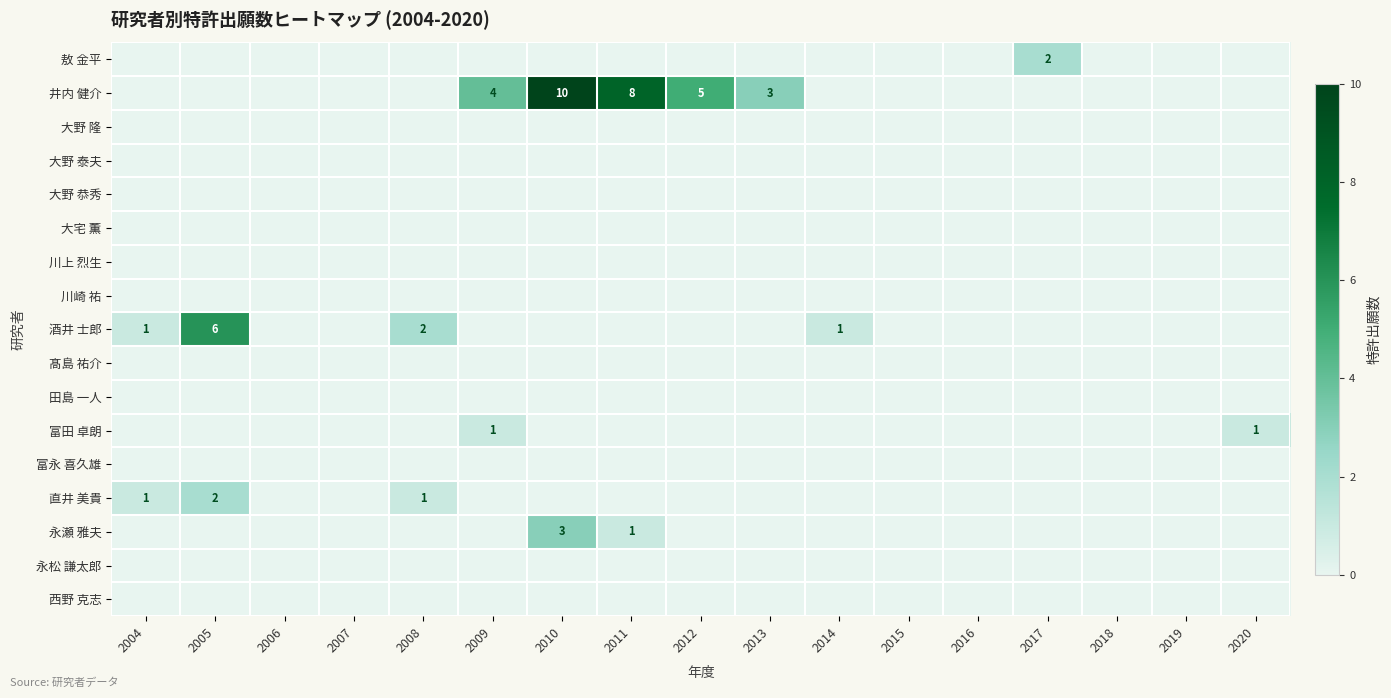

The value of 直井 美貴 at 2005 is 3. True or false?

False